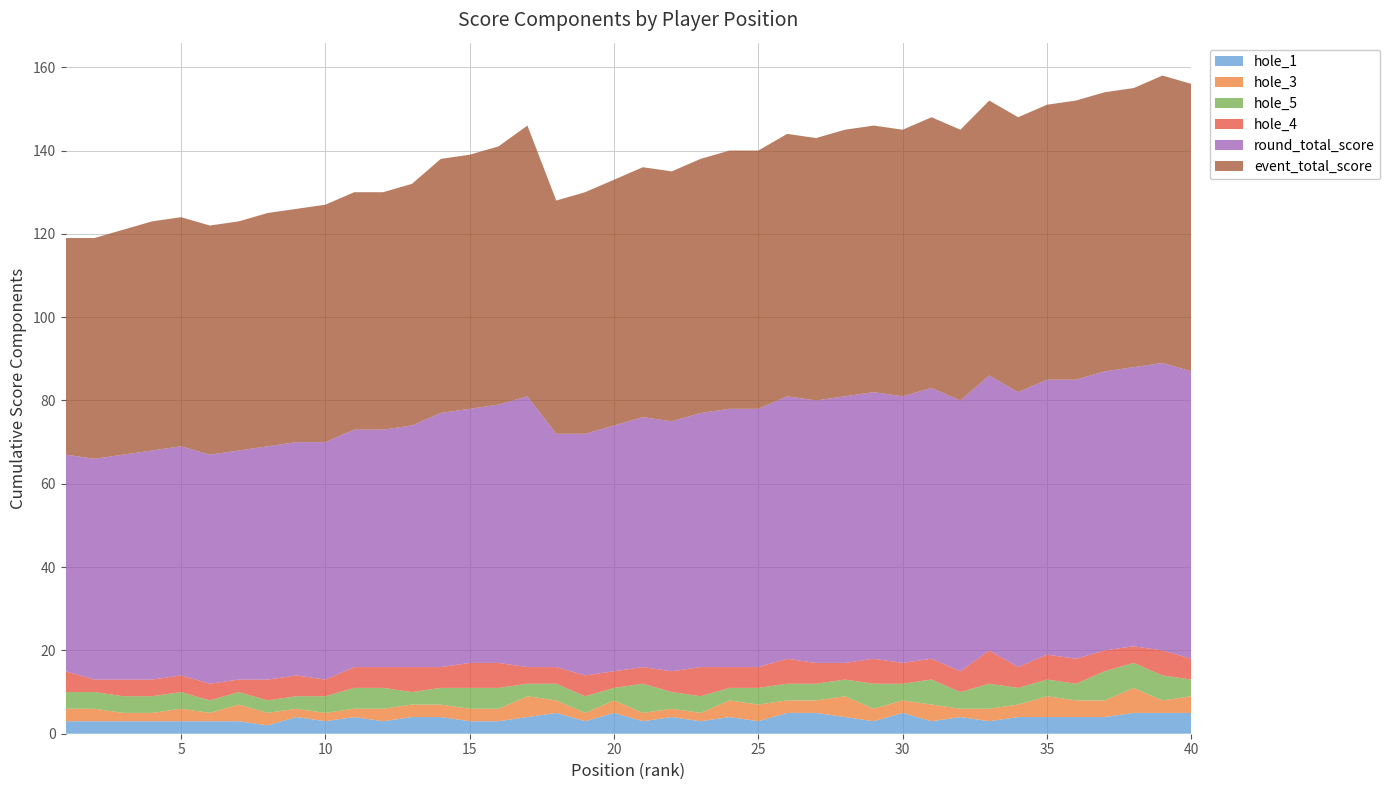

Reading right to left, extract all data points from this chart.

hole_1: 5	5	5	4	4	4	4	3	4	3	5	3	4	5	5	3	4	3	4	3	5	3	5	4	3	3	4	4	3	4	3	4	2	3	3	3	3	3	3	3
hole_3: 4	3	6	4	4	5	3	3	2	4	3	3	5	3	3	4	4	2	2	2	3	2	3	5	3	3	3	3	3	2	2	2	3	4	2	3	2	2	3	3
hole_5: 4	6	6	7	4	4	4	6	4	6	4	6	4	4	4	4	3	4	4	7	3	4	4	3	5	5	4	3	5	5	4	3	3	3	3	4	4	4	4	4
hole_4: 5	6	4	5	6	6	5	8	5	5	5	6	4	5	6	5	5	7	5	4	4	5	4	4	6	6	5	6	5	5	4	5	5	3	4	4	4	4	3	5
round_total_score: 69	69	67	67	67	66	66	66	65	65	64	64	64	63	63	62	62	61	60	60	59	58	56	65	62	61	61	58	57	57	57	56	56	55	55	55	55	54	53	52
event_total_score: 69	69	67	67	67	66	66	66	65	65	64	64	64	63	63	62	62	61	60	60	59	58	56	65	62	61	61	58	57	57	57	56	56	55	55	55	55	54	53	52